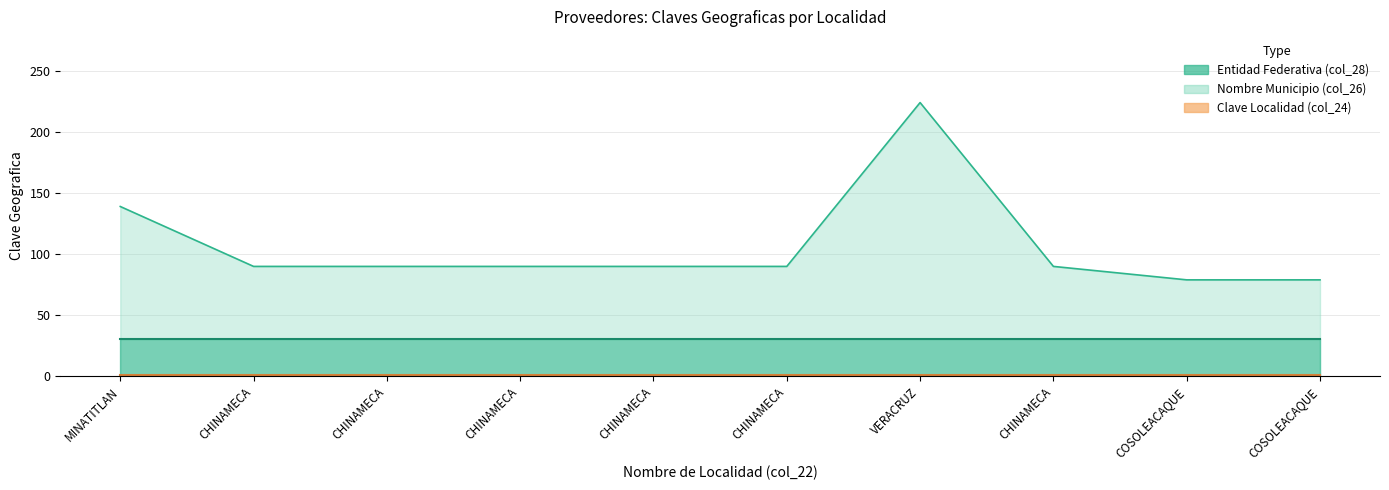

At which category does Nombre Municipio (col_26) reach its first local peak?

VERACRUZ